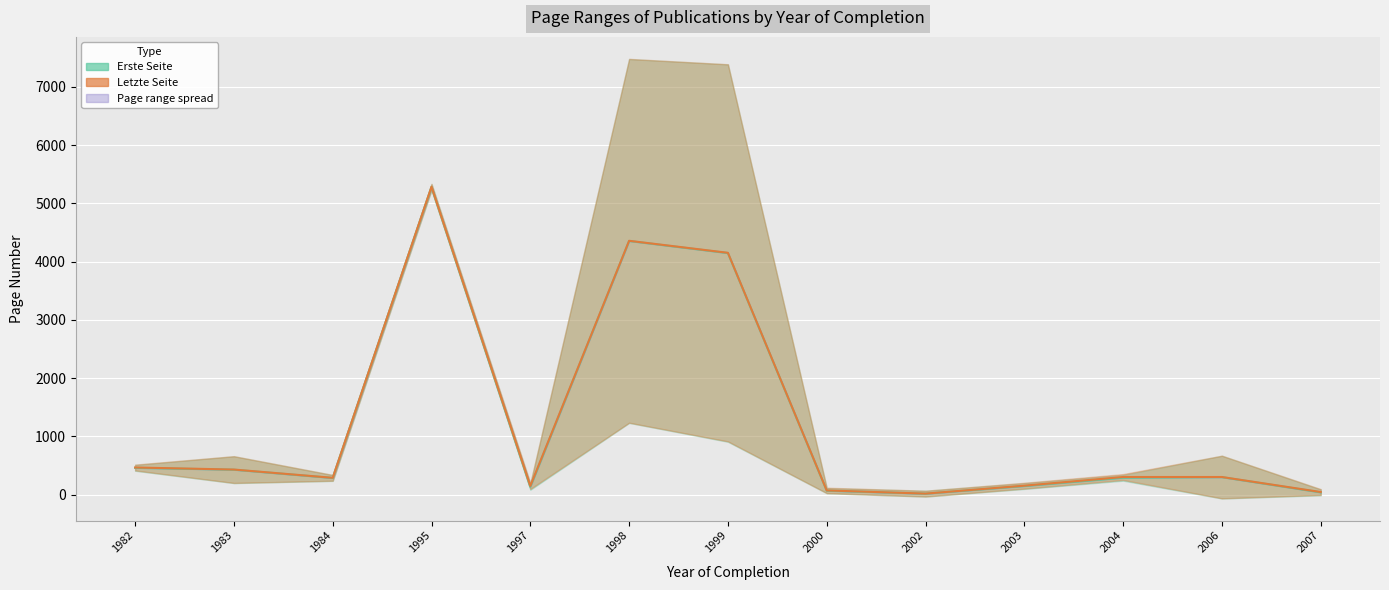

At which category is the sum across all series the highest?

1995